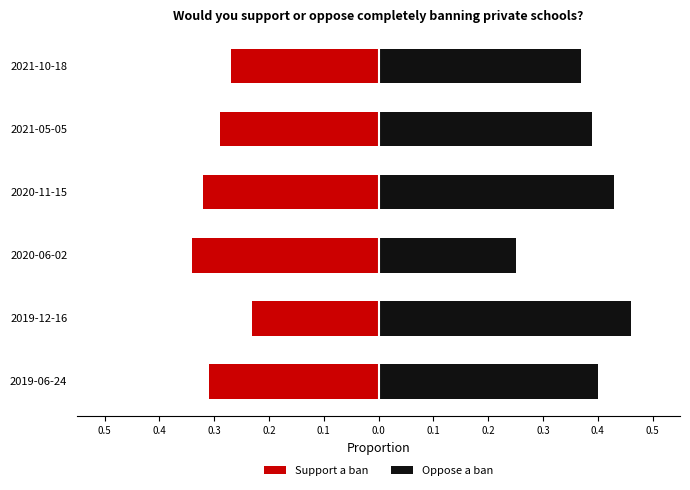

What is the value of the Support a ban bar at the 3rd from the left?

-0.3